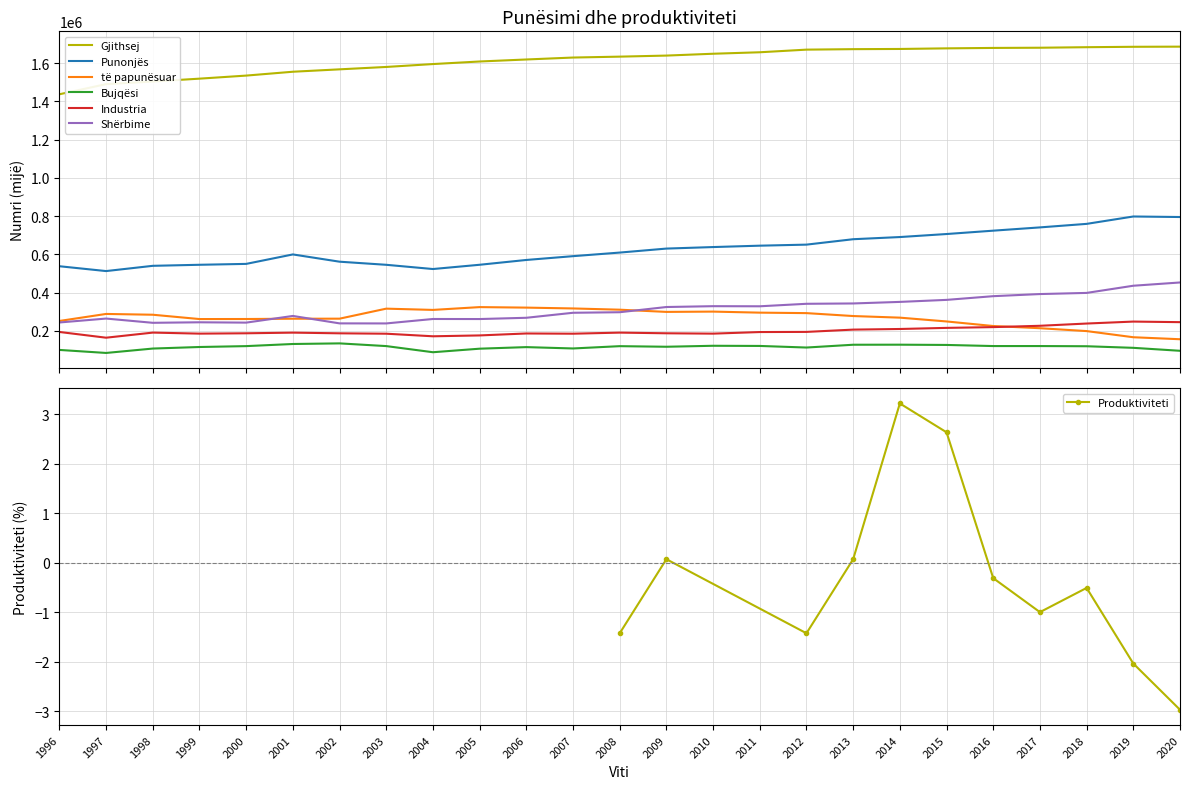

What is the highest value of the Shërbime series?

452718.8